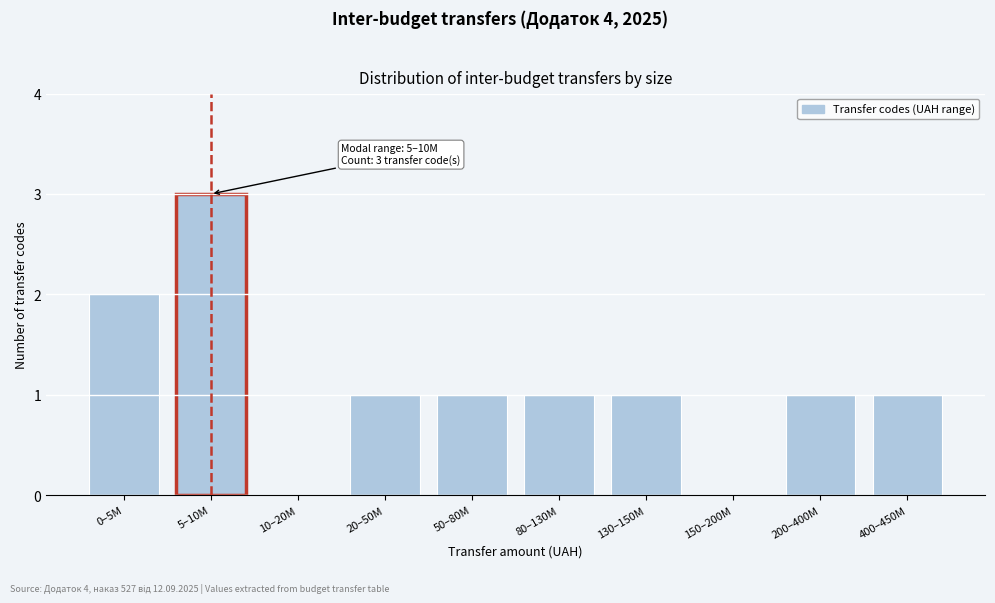

Reading right to left, transcribe all the data shown in this chart.

400–450M=1	200–400M=1	150–200M=0	130–150M=1	80–130M=1	50–80M=1	20–50M=1	10–20M=0	5–10M=3	0–5M=2